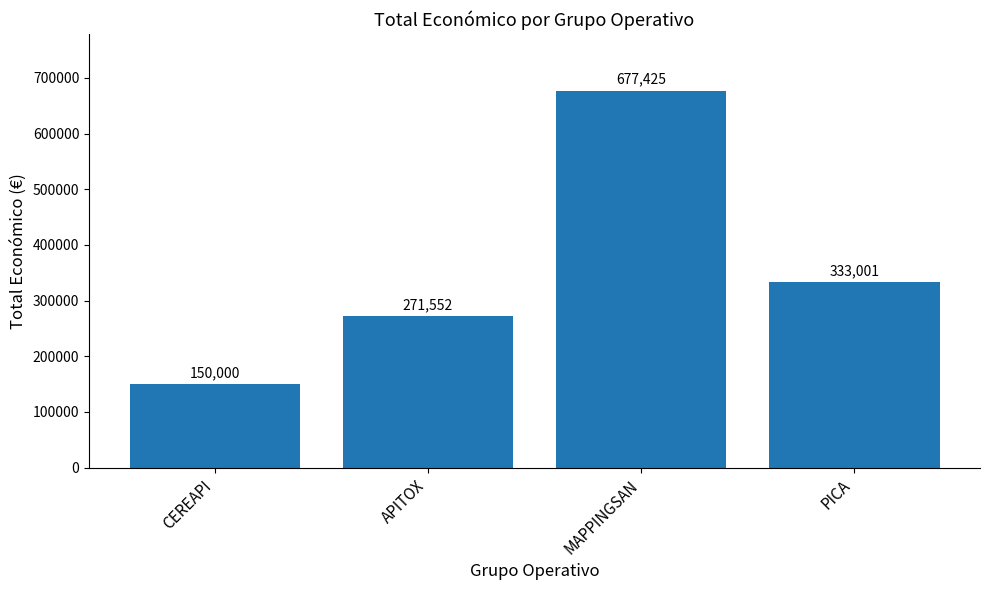

What value does the data have at CEREAPI, to the nearest 10?

150000